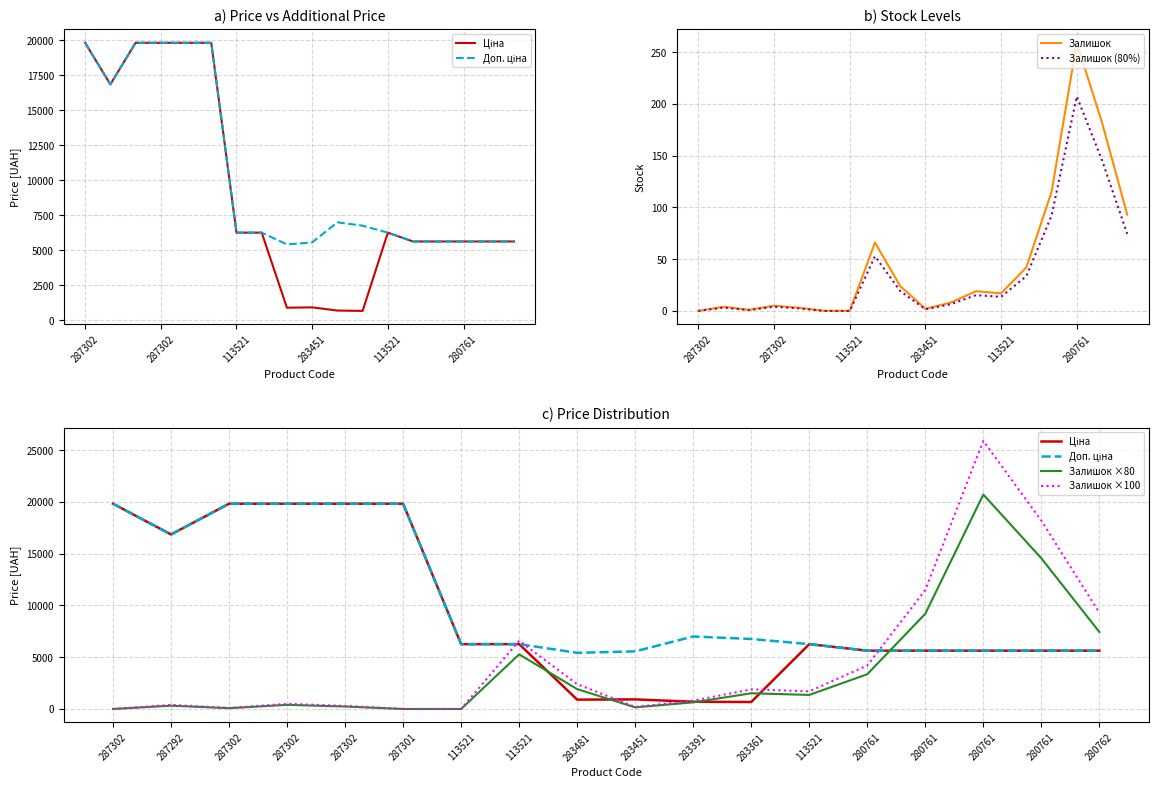

What is the difference between the highest and lowest values at 7?

6547.2